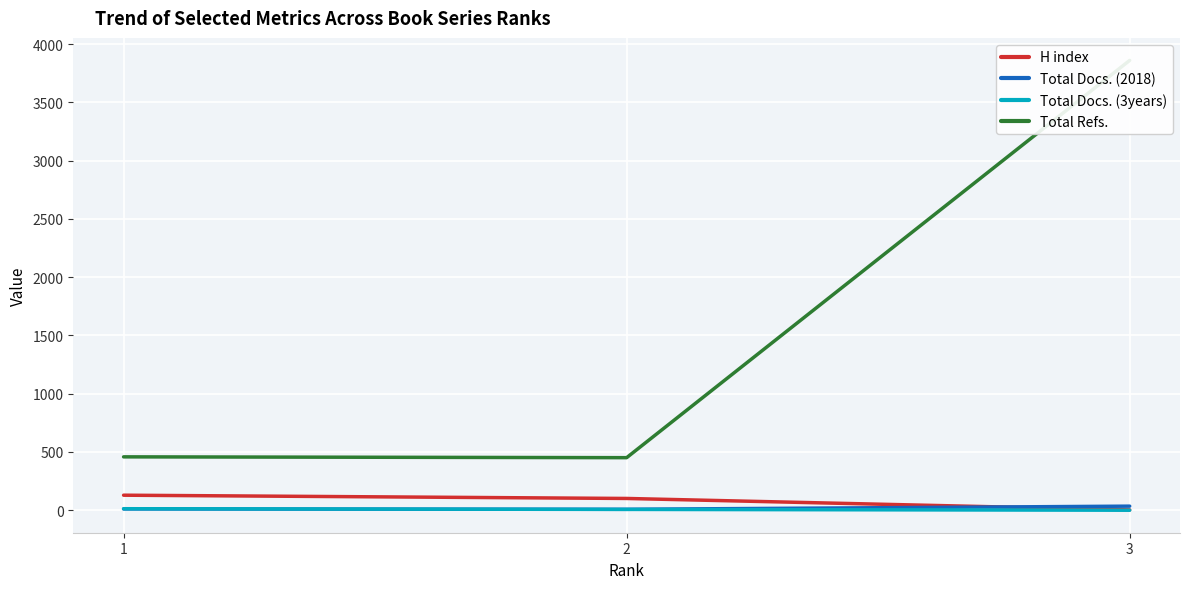

What is the spread (max minus min) of values at 3?

3860